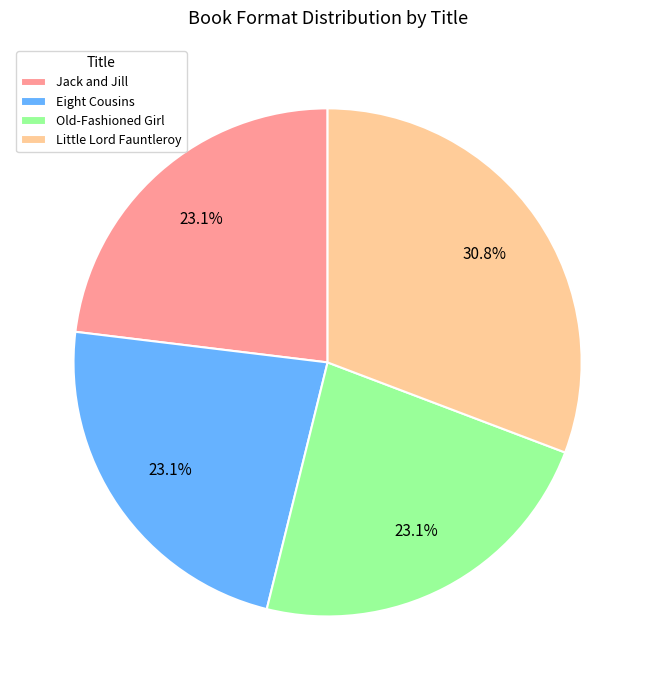

Does any single category account for the majority?

No